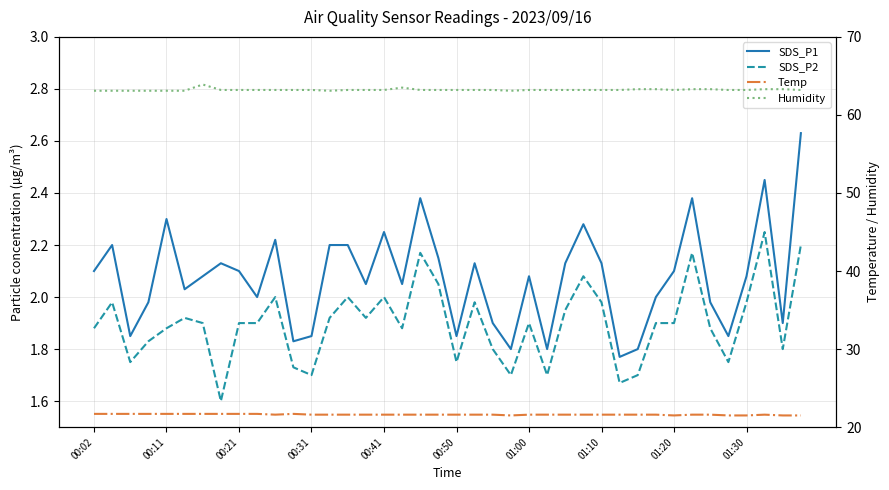

True or false: SDS_P2 and SDS_P1 intersect in this chart.

False